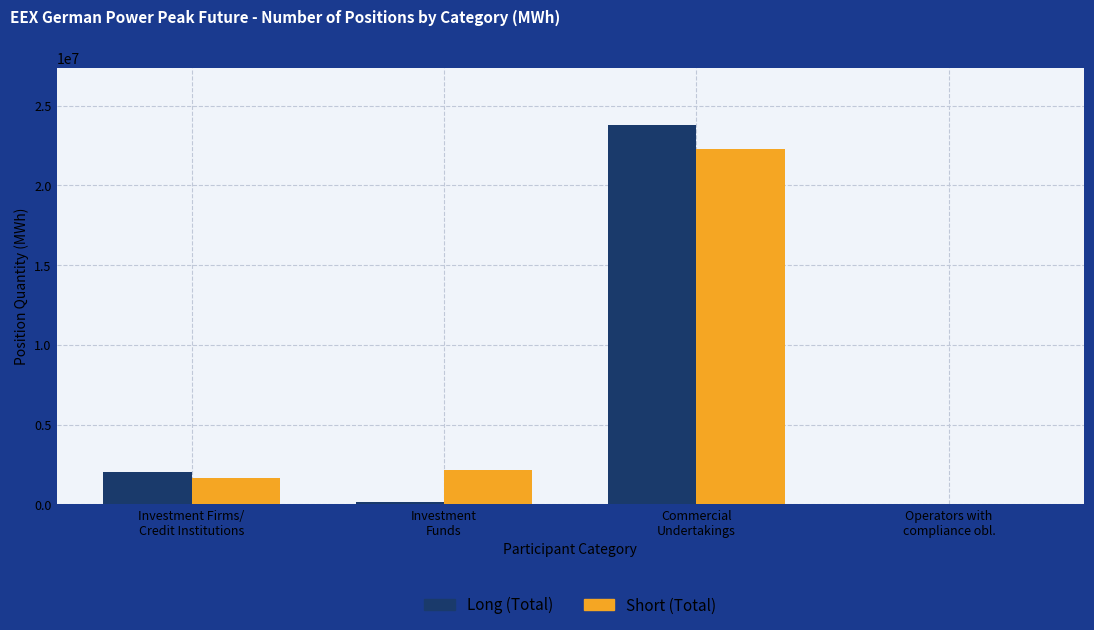

Which series changed the most between Commercial
Undertakings and Operators with
compliance obl.?

Long (Total)